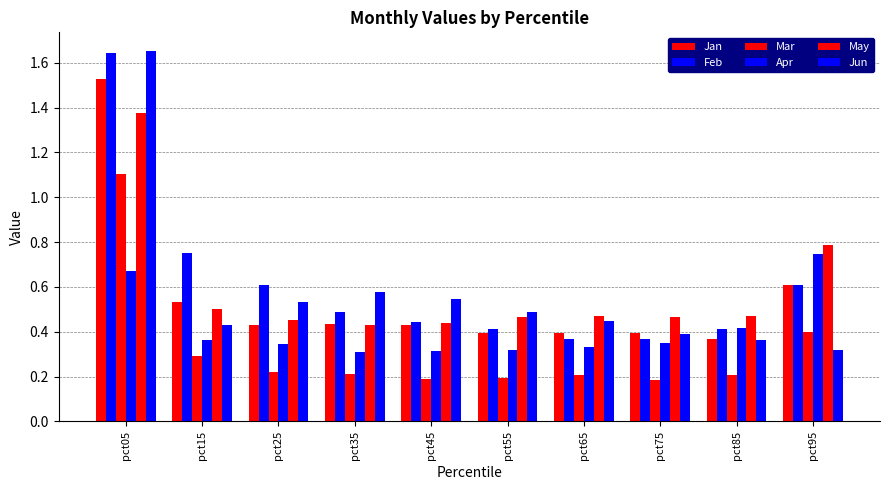

What is the value of the Apr bar at the 4th from the left?

0.3